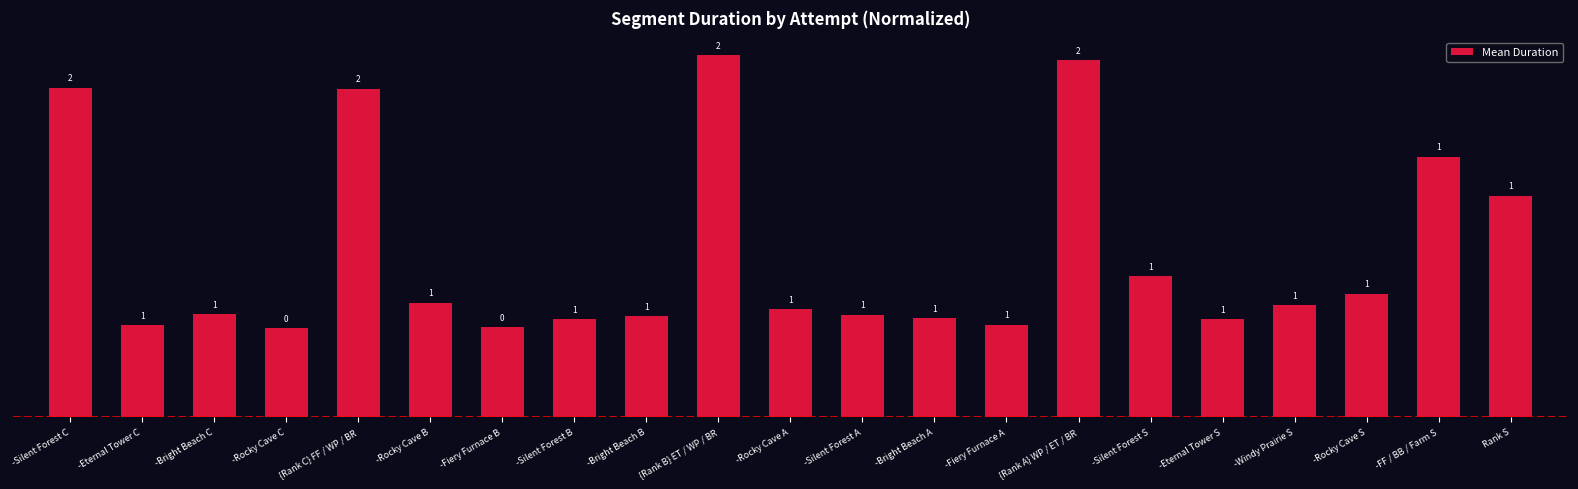

List the labels in order of value, largest first.

{Rank B} ET / WP / BR, {Rank A} WP / ET / BR, -Silent Forest C, {Rank C} FF / WP / BR, -FF / BB / Farm S, Rank S, -Silent Forest S, -Rocky Cave S, -Rocky Cave B, -Windy Prairie S, -Rocky Cave A, -Bright Beach C, -Silent Forest A, -Bright Beach B, -Bright Beach A, -Silent Forest B, -Eternal Tower S, -Fiery Furnace A, -Eternal Tower C, -Fiery Furnace B, -Rocky Cave C